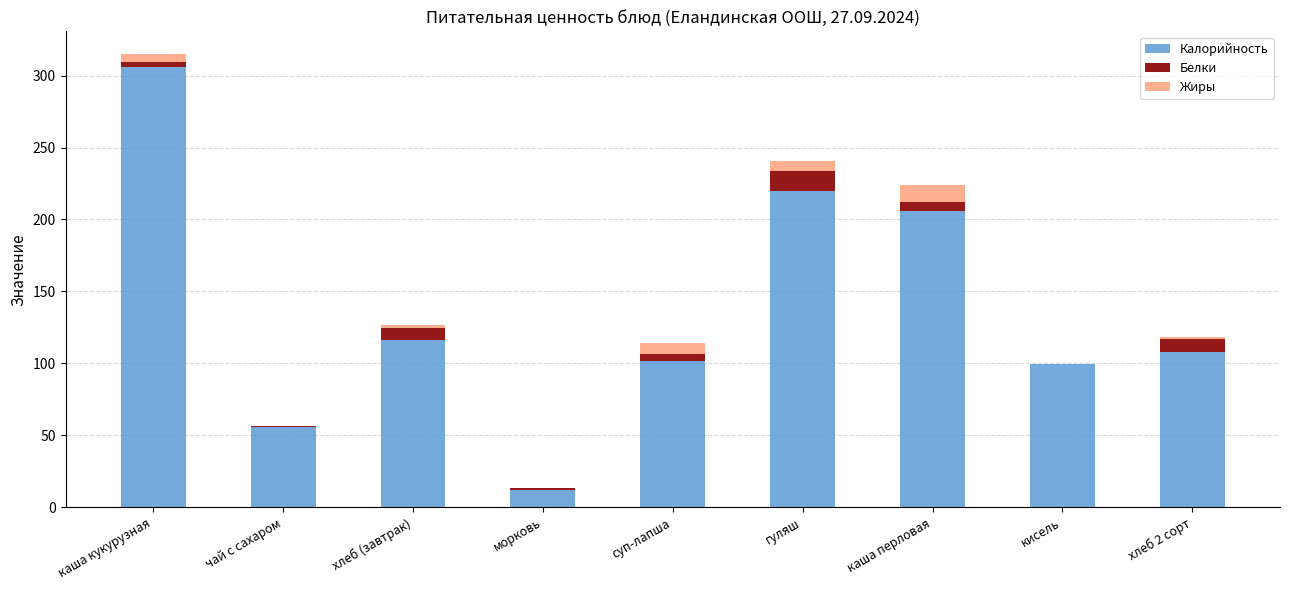

True or false: Калорийность has a value of 184.2 at хлеб (завтрак).

False